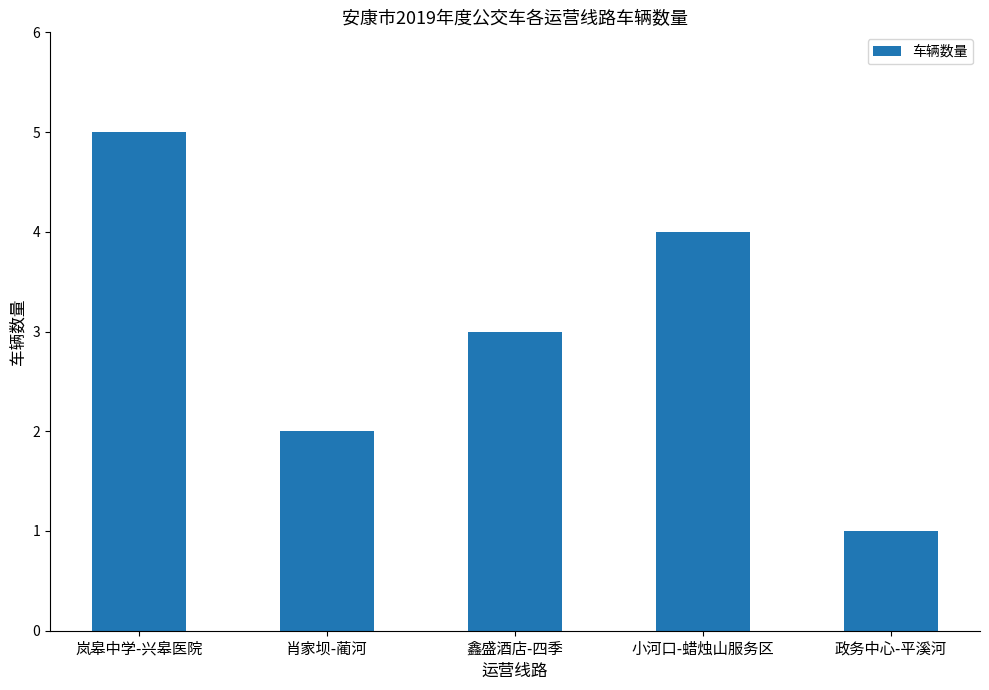

Rank the categories by value from highest to lowest.

岚皋中学-兴皋医院, 小河口-蜡烛山服务区, 鑫盛酒店-四季, 肖家坝-蔺河, 政务中心-平溪河